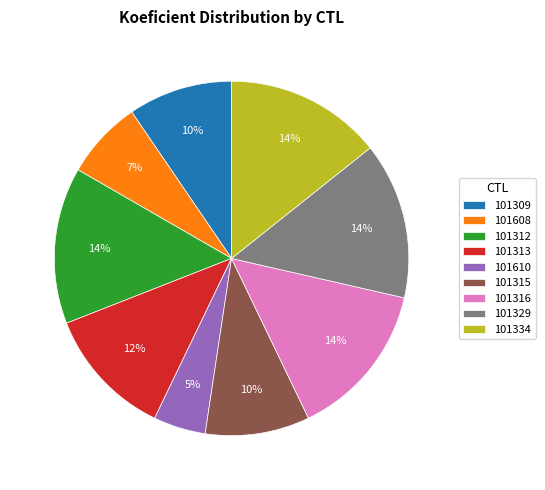

Is it true that 101334 is 14% of the pie?

True